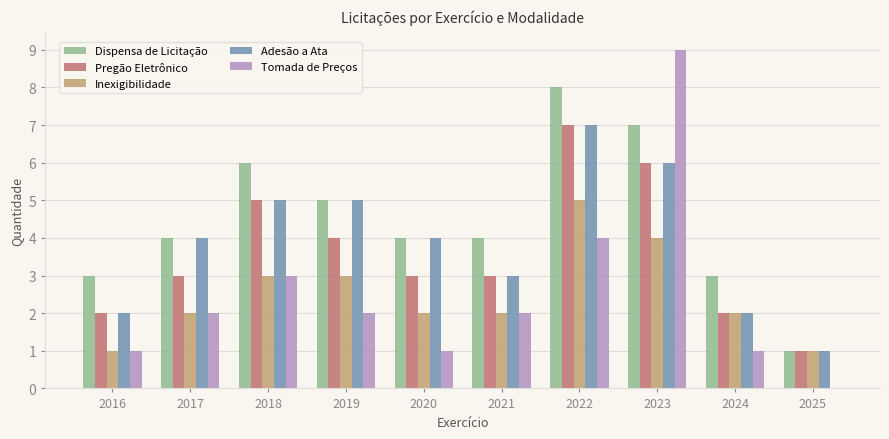

What is the approximate value of Pregão Eletrônico at 2020?

3